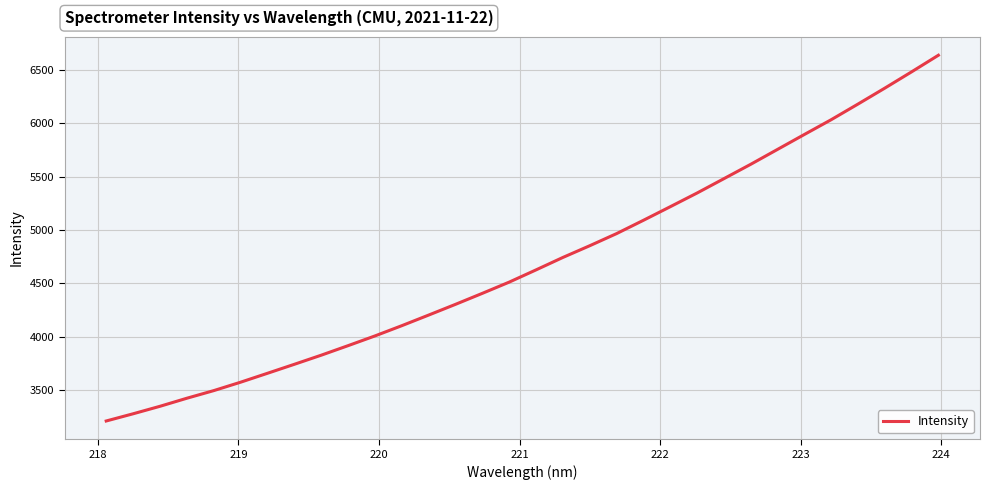

What is the smallest value displayed?

3208.2